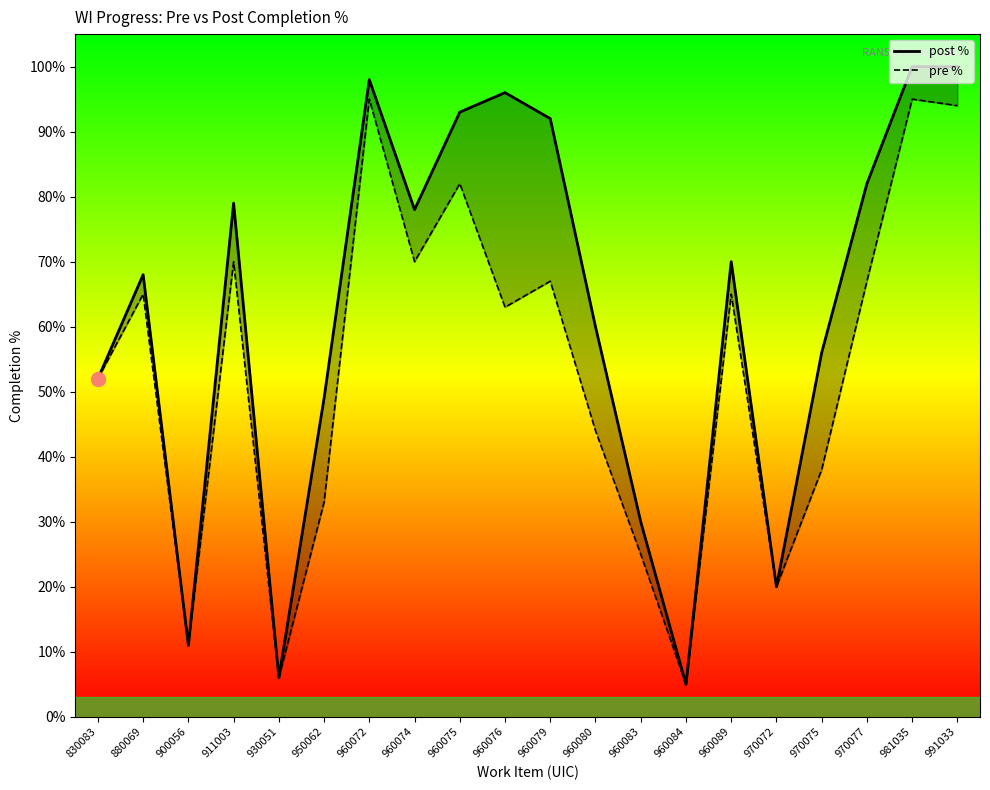

What is the sum of all post % values?

12.4